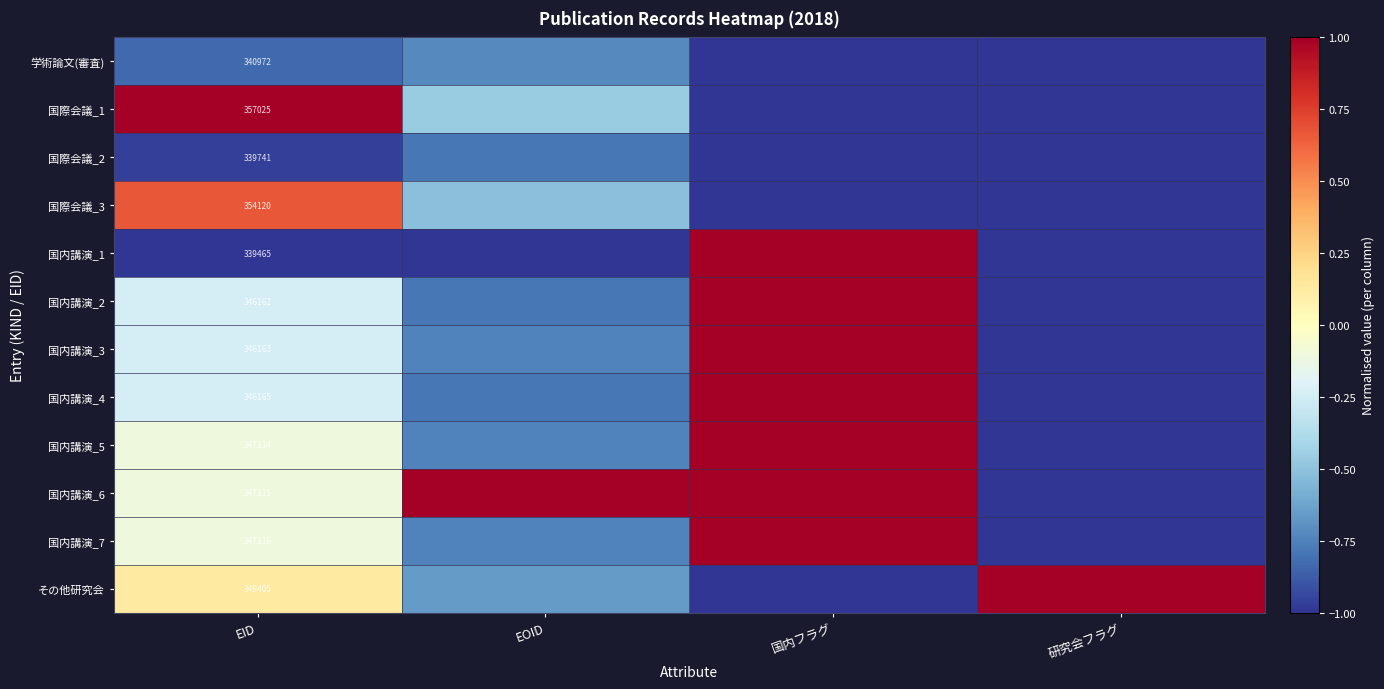

The value of 国内講演_4 at EID is -0.4. True or false?

False